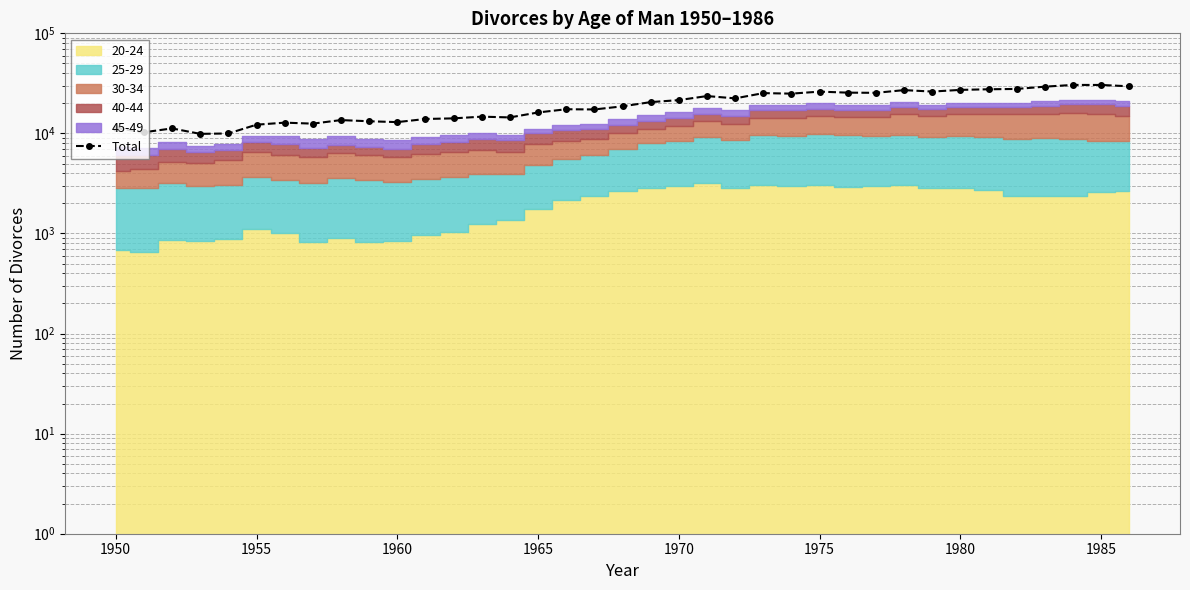

What is the difference between the maximum and second lowest values?

20525